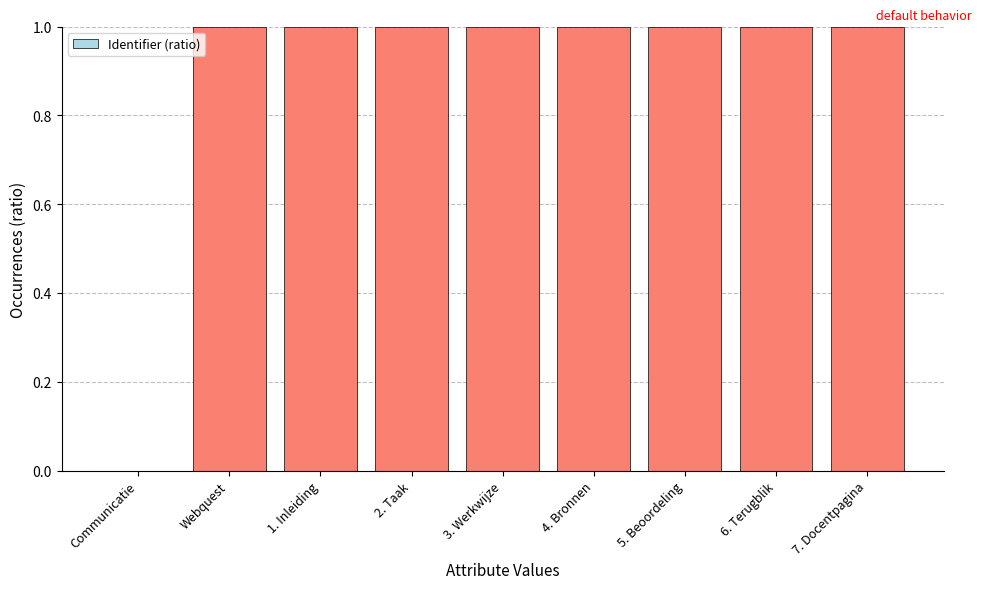

What is the sum of the values at 3. Werkwijze and 6. Terugblik?

2.0